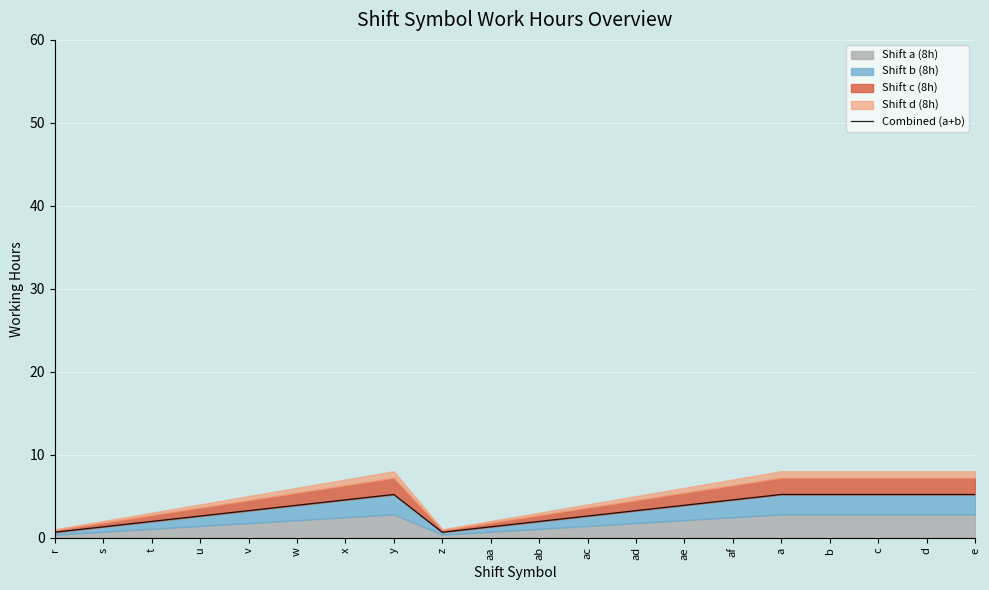

What is the average value?

3.4